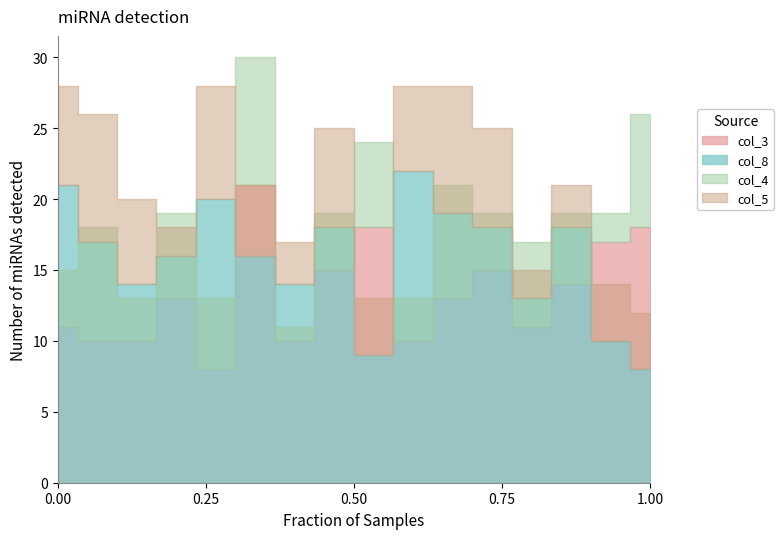

What is the label of the 15th point from the right?

2